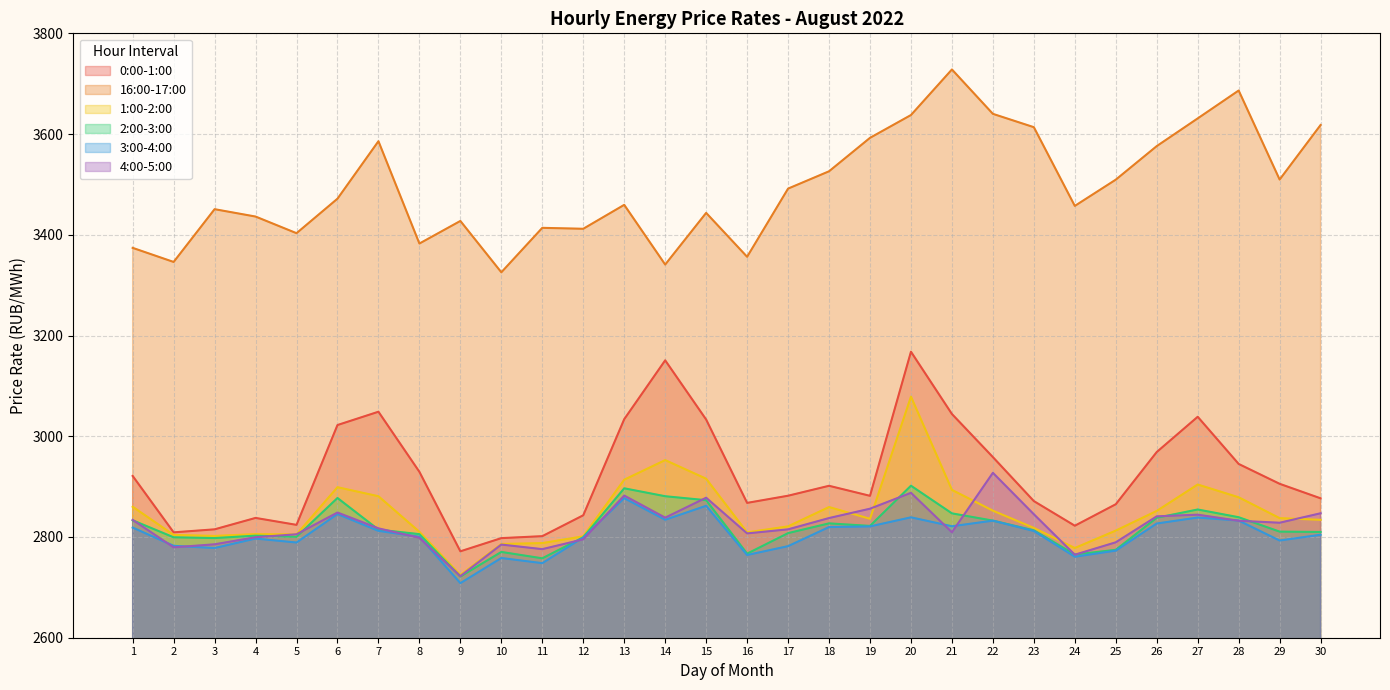

At how many categories does at least one series exceed 3660?

2